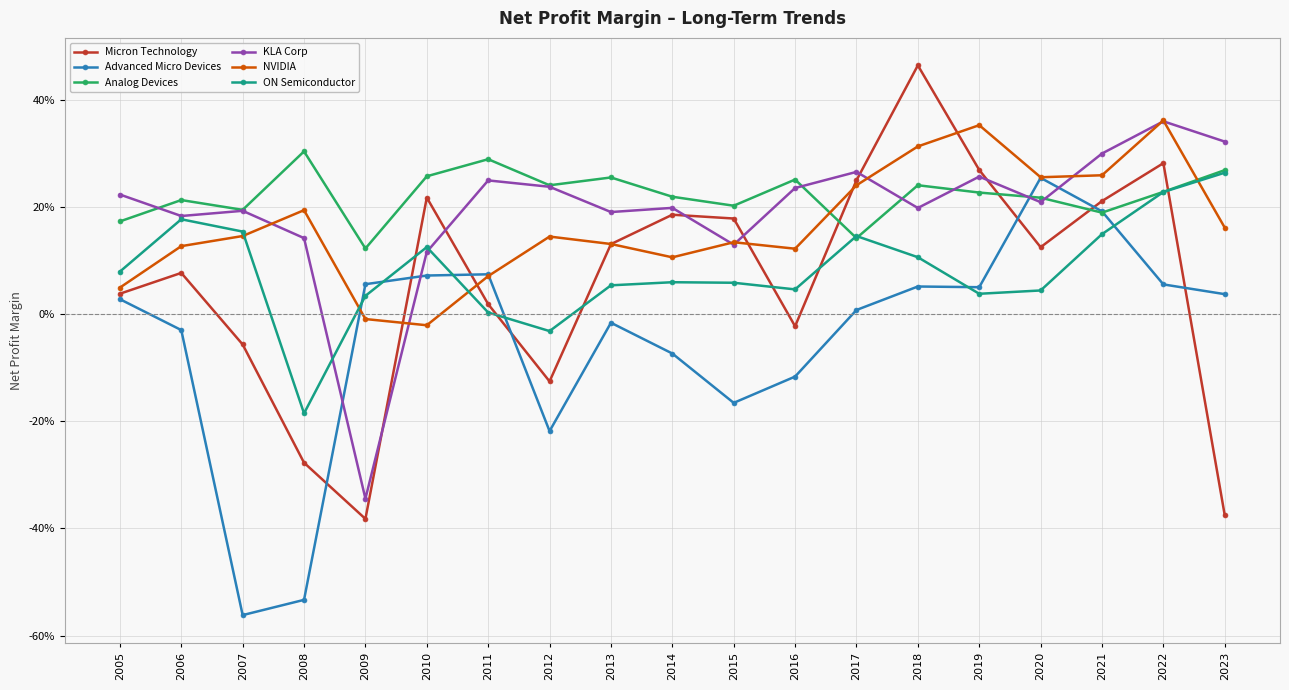

Between 2015 and 2019, which series saw the biggest shift?

NVIDIA